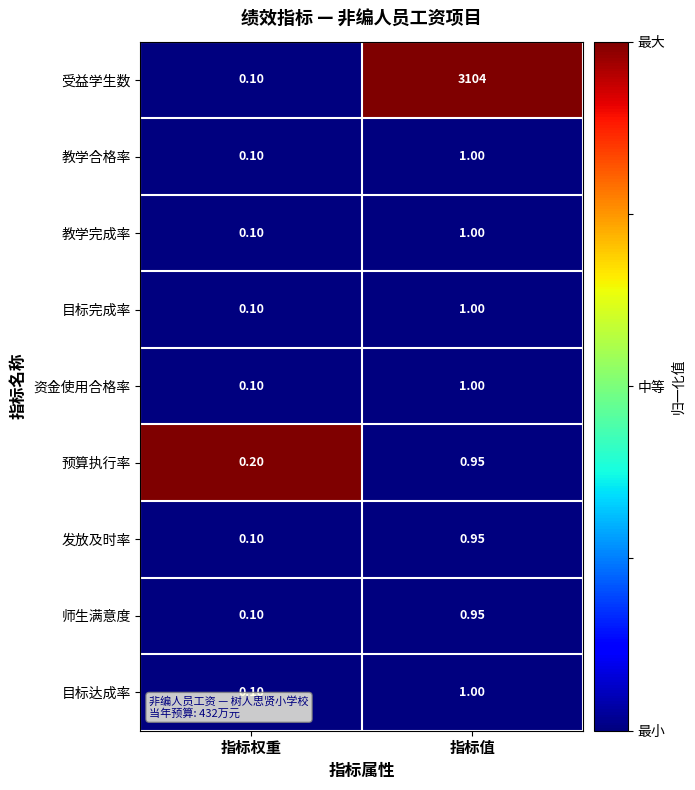

List the labels in order of 发放及时率 value, smallest first.

指标权重, 指标值